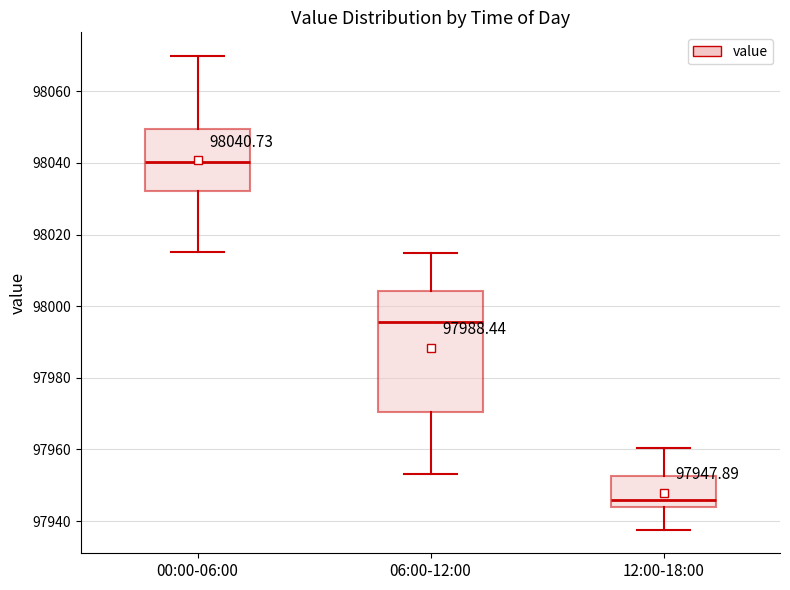

Which box is the tallest, from its lower edge to its upper edge?

06:00-12:00